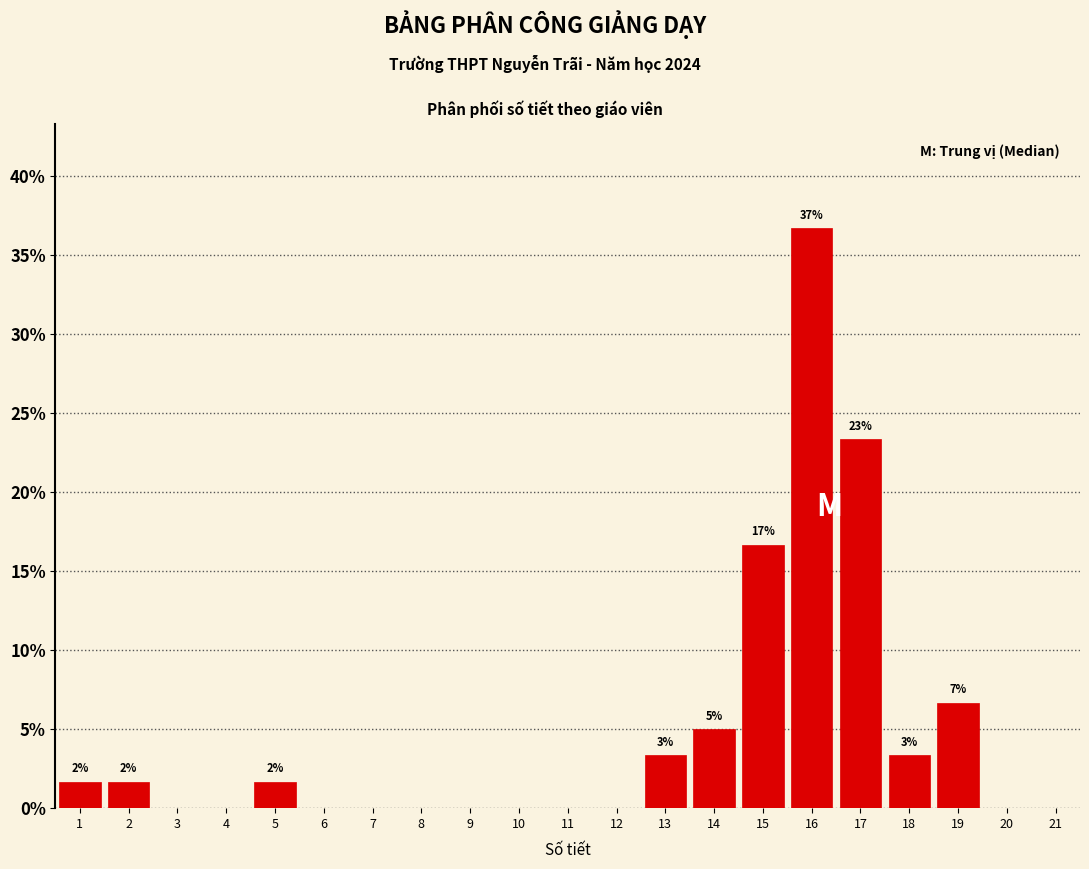

Over which range of the x-axis is the bar tallest?

15.5 to 16.5